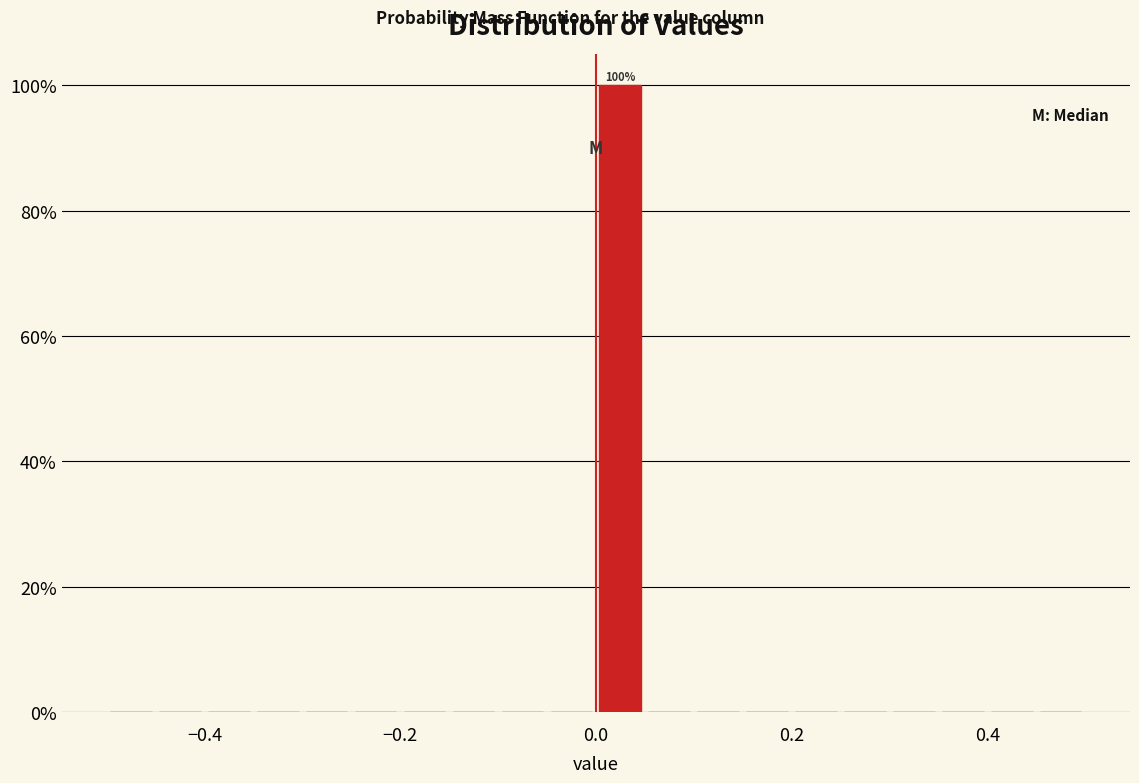

Around what value on the x-axis is the tallest bar? Give the approximate position of its centre, as read against the axis.

0.02